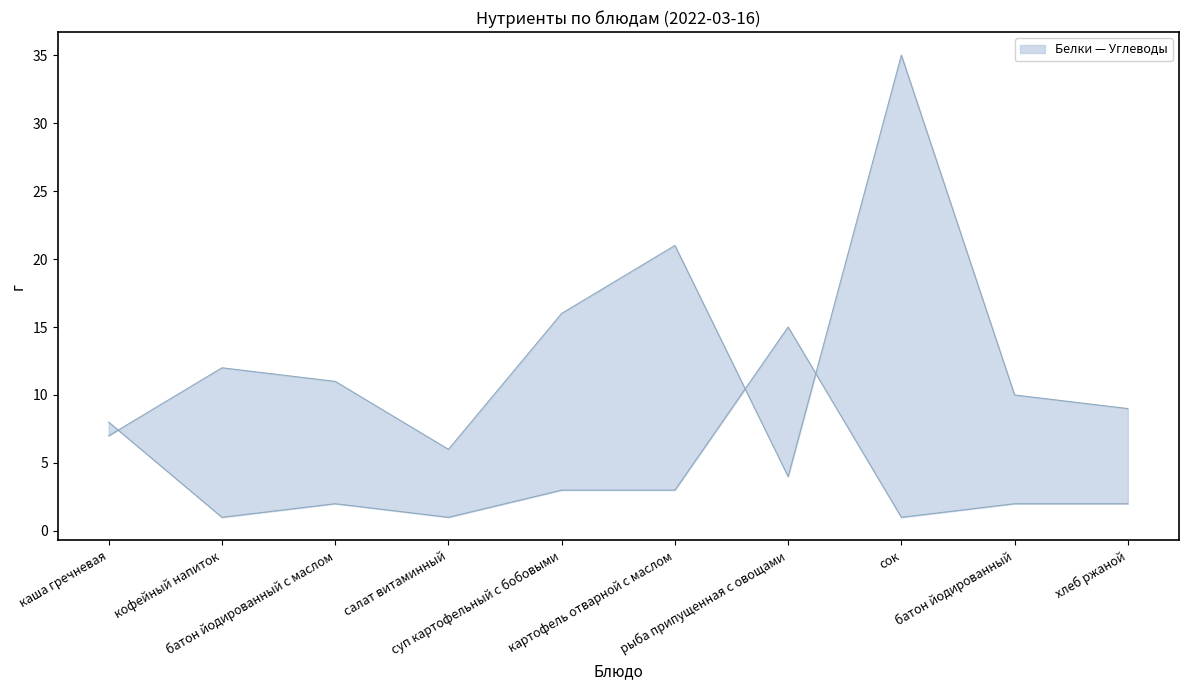

At суп картофельный с бобовыми, list the series in order from smallest to largest.

Белки, Углеводы